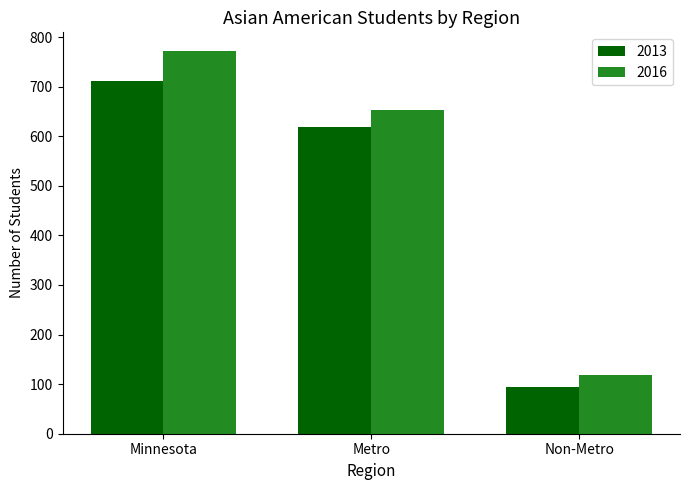

The 2013 series shows 712 at Minnesota. True or false?

True